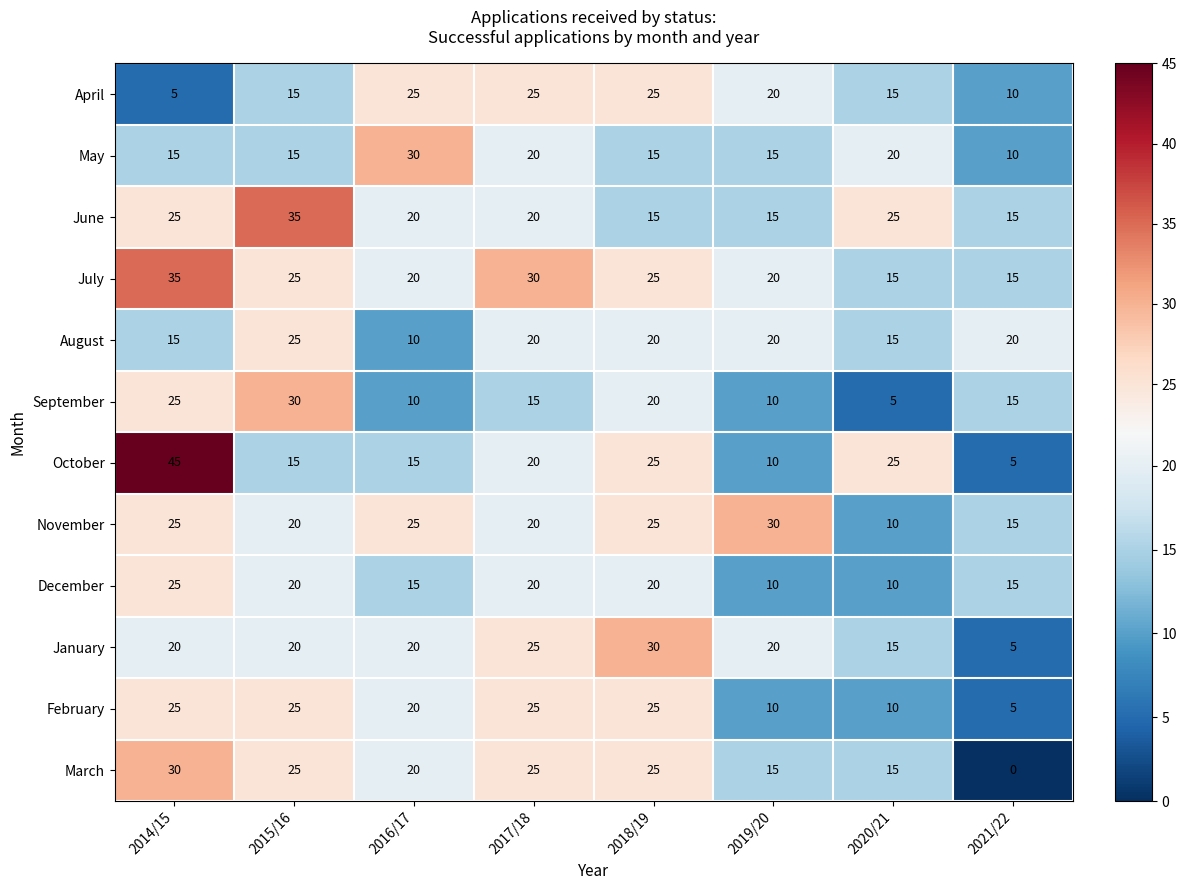

How many February values are between 10 and 25?

7